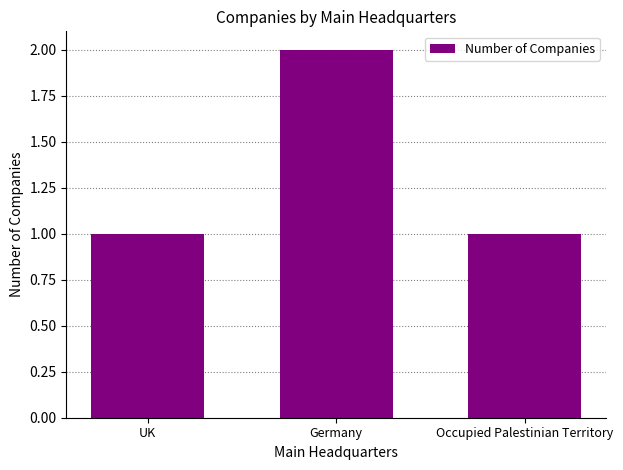

The chart shows a value of 1 at Occupied Palestinian Territory. True or false?

True